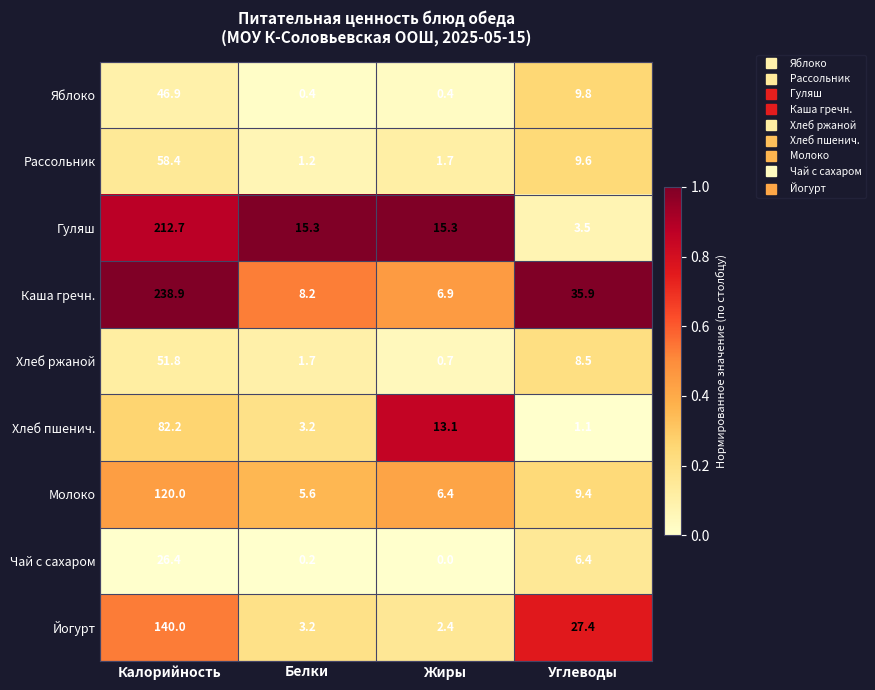

Which series changed the most between Жиры and Углеводы?

Каша гречн.